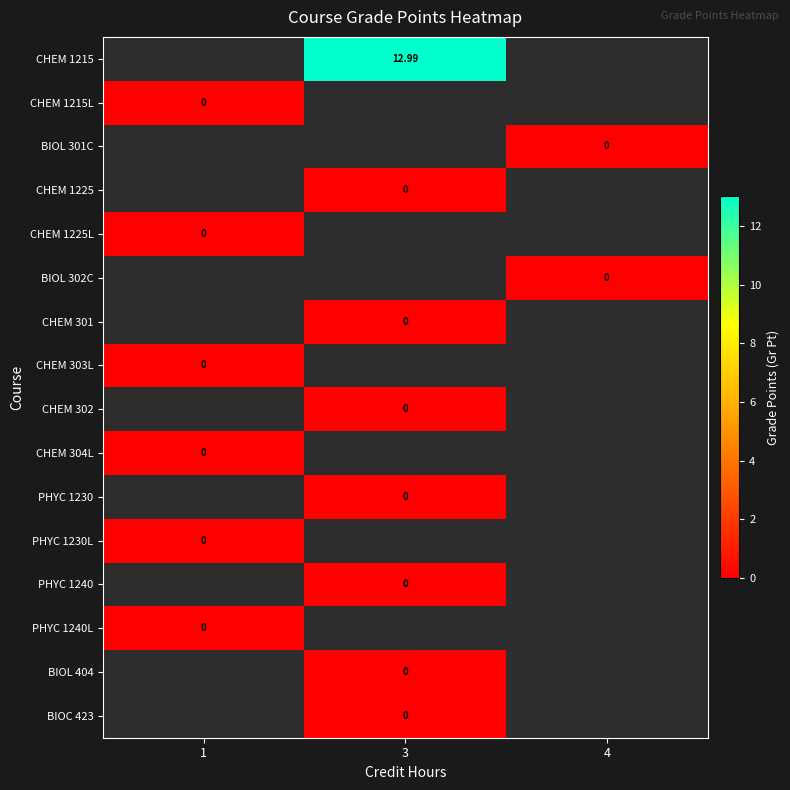

Count the number of data series in this chart.

16